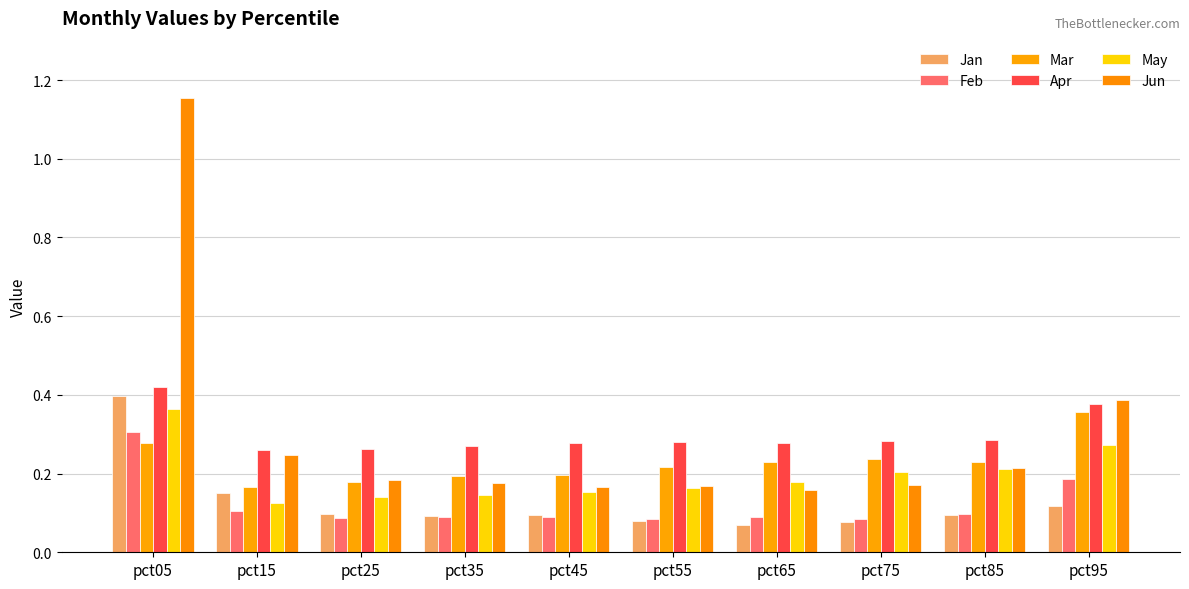

Which series has the largest total across all categories?

Jun